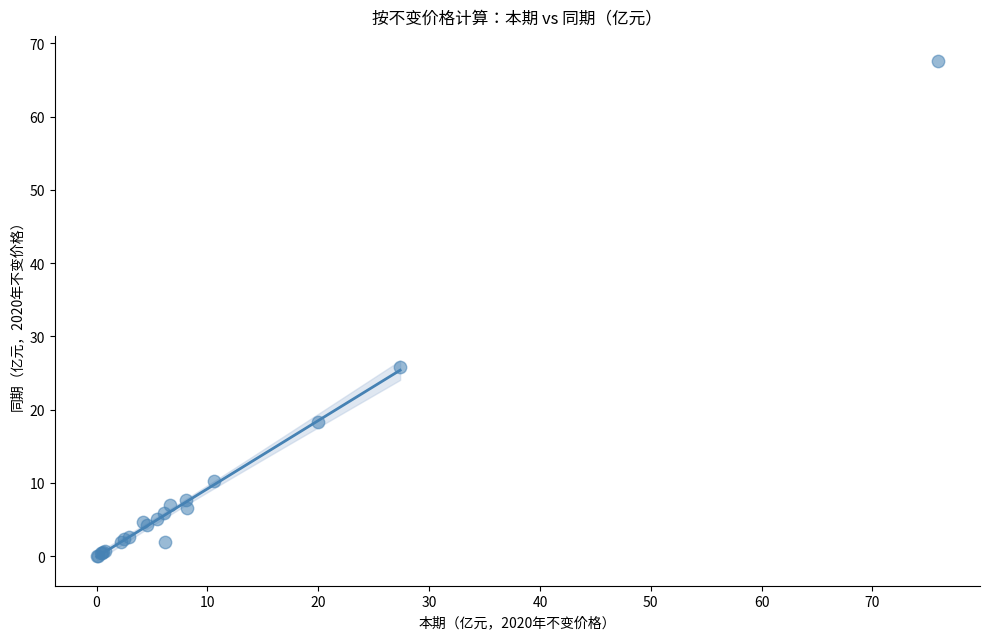

What Y value in the scatter plot is closest to 33?

25.8